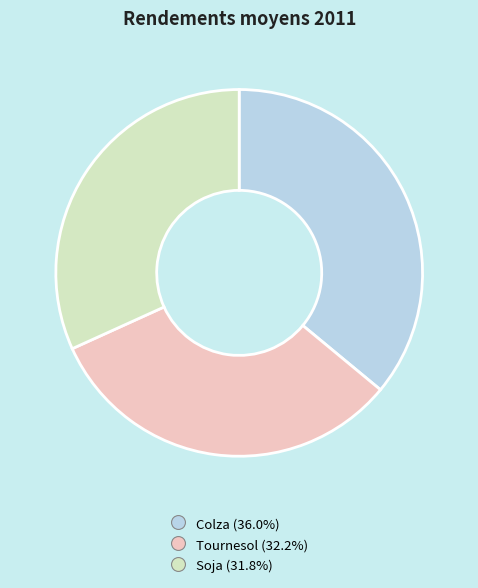

Do Colza and Tournesol together represent more than half of the pie?

Yes